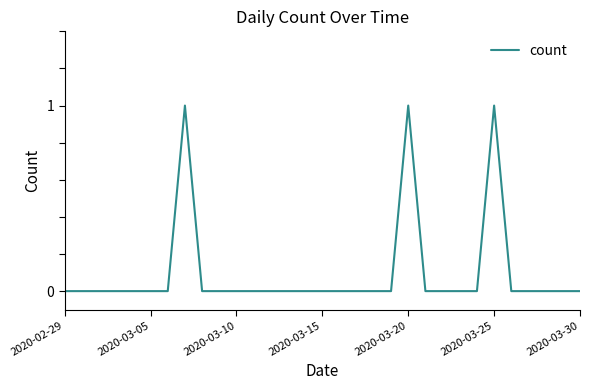

Does the chart display data point markers on the line(s)?

No